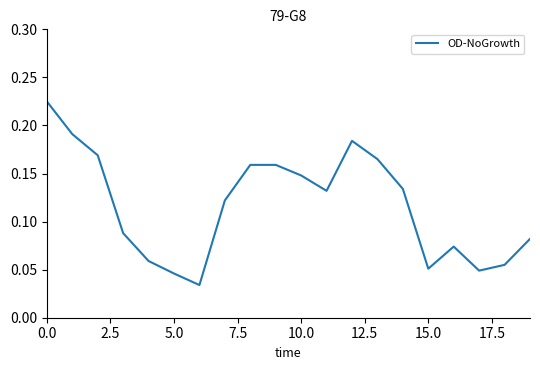

Does the chart have visible grid lines?

No